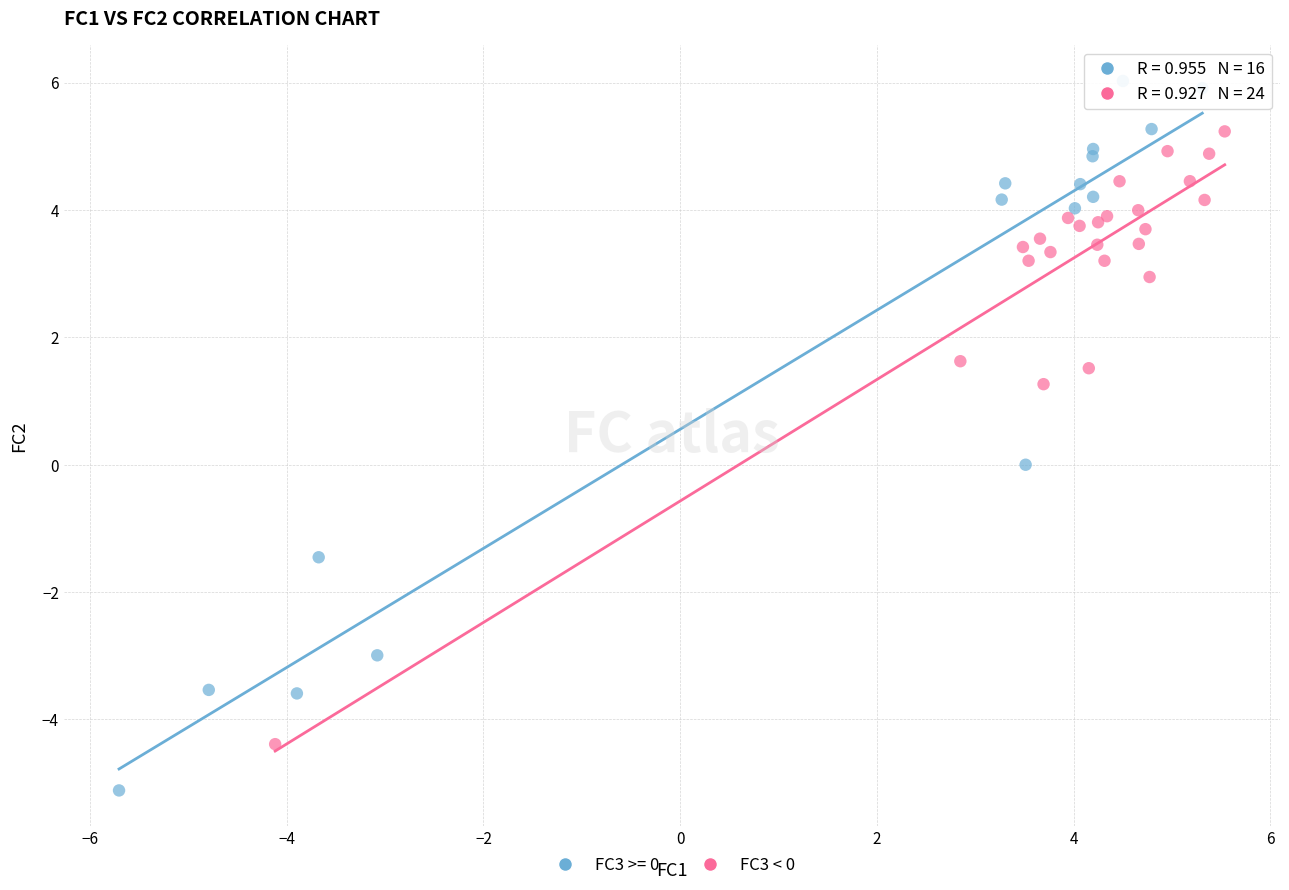

Which series reaches the minimum Y coordinate?

FC3 >= 0